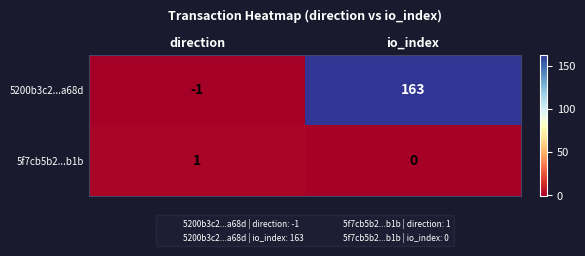

What is the sum of the 5200b3c2...a68d values at io_index and direction?

162